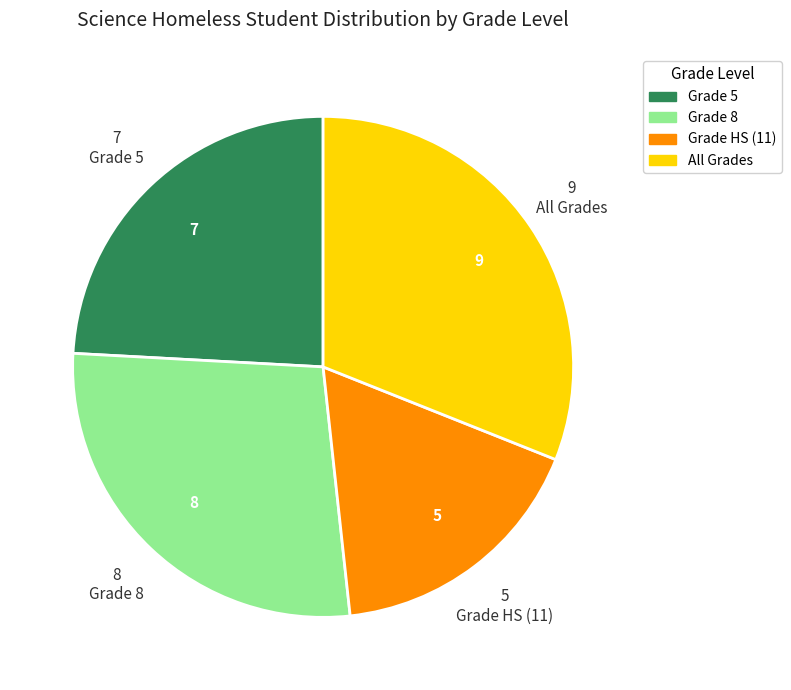

Is there a majority slice in this chart?

No